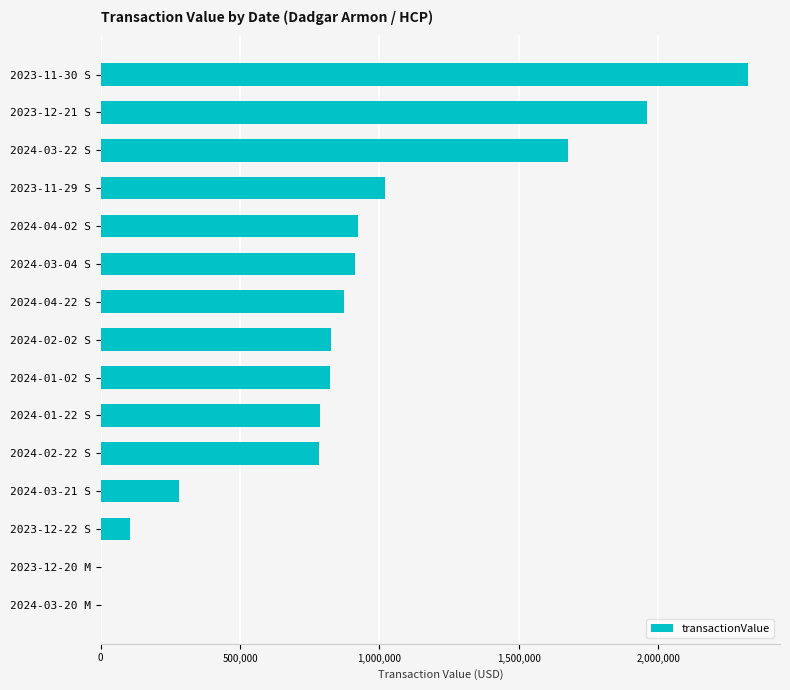

Are the bars grouped side by side (vs. stacked)?

No